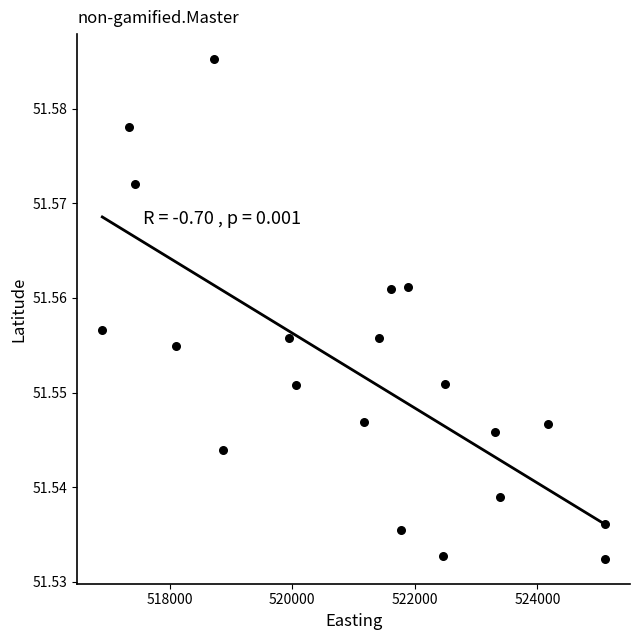

What is the range of X values (max minus min)?

8197.0